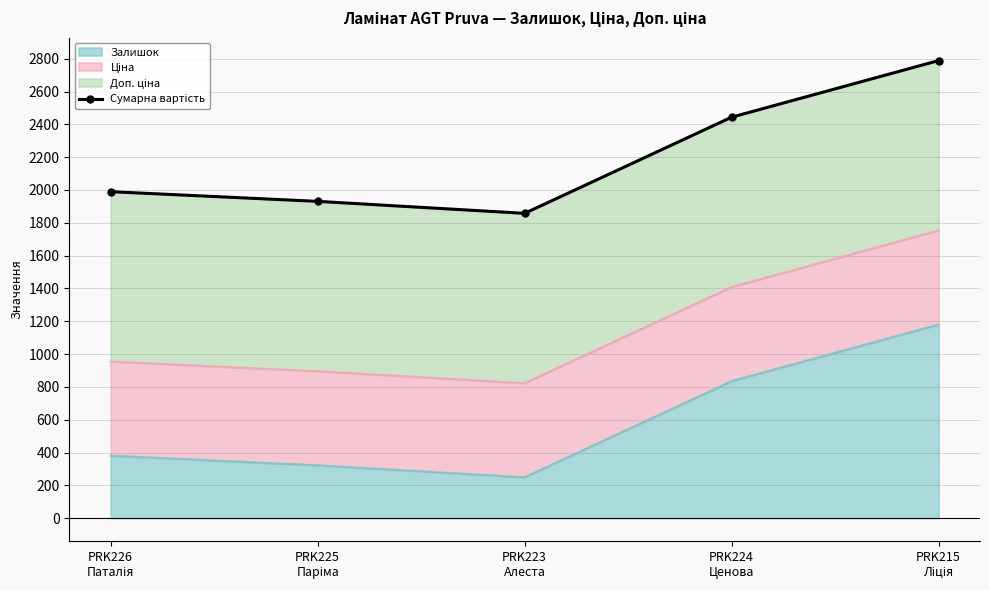

What is the difference between the values at PRK215
Ліція and PRK224
Ценова?

345.0